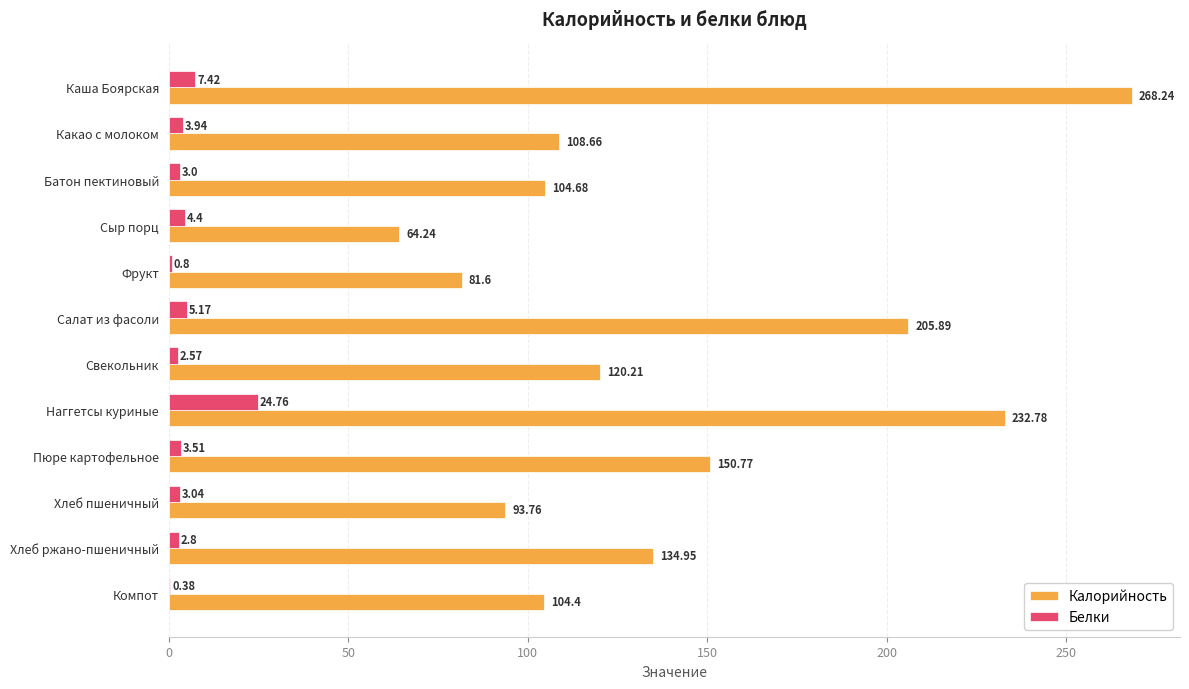

How many data points does each series have?

12